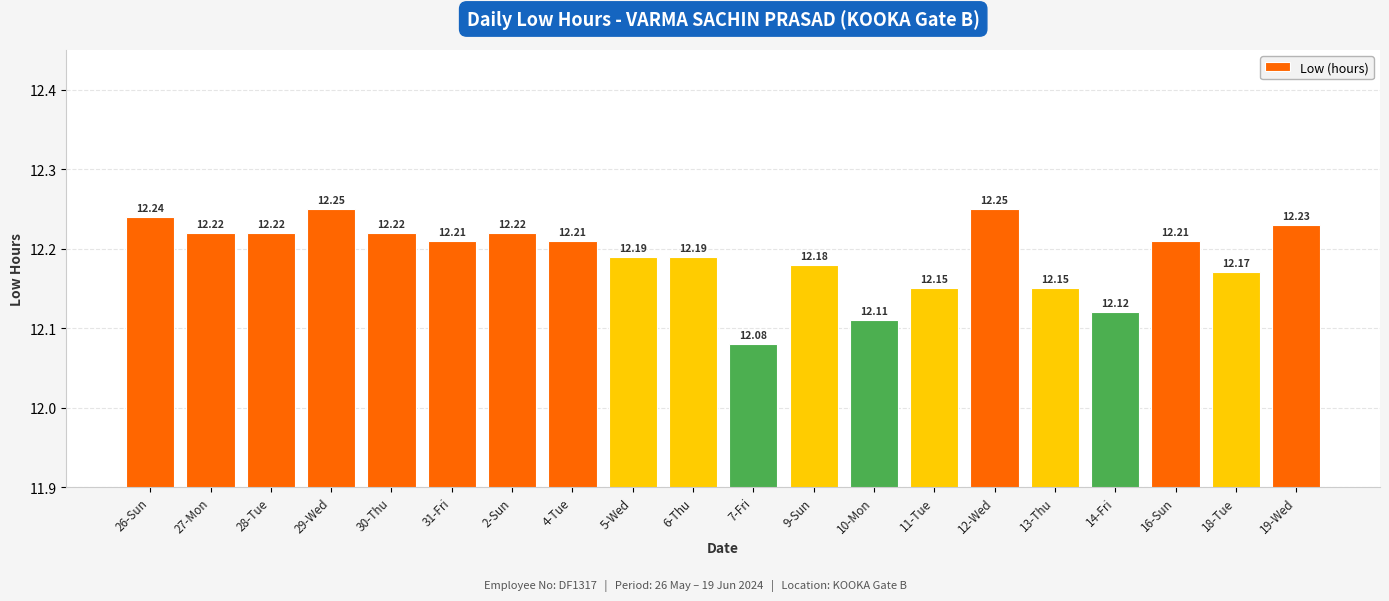

What is the ratio of the value at 12-Wed to the value at 11-Tue?

1.0